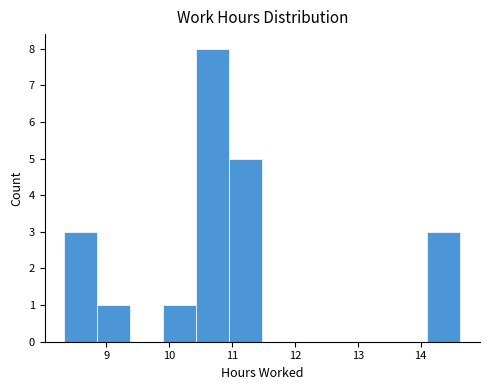

Reading left to right, list every bar in this chart as the range it spans on the x-axis followed by its height. Neither the bar edges nor the heights are printed on the chart, so give them approximately, as read against the axes.

8.3 to 8.9: 3
8.9 to 9.4: 1
9.4 to 9.9: 0
9.9 to 10.4: 1
10.4 to 11.0: 8
11.0 to 11.5: 5
11.5 to 12.0: 0
12.0 to 12.5: 0
12.5 to 13.1: 0
13.1 to 13.6: 0
13.6 to 14.1: 0
14.1 to 14.6: 3